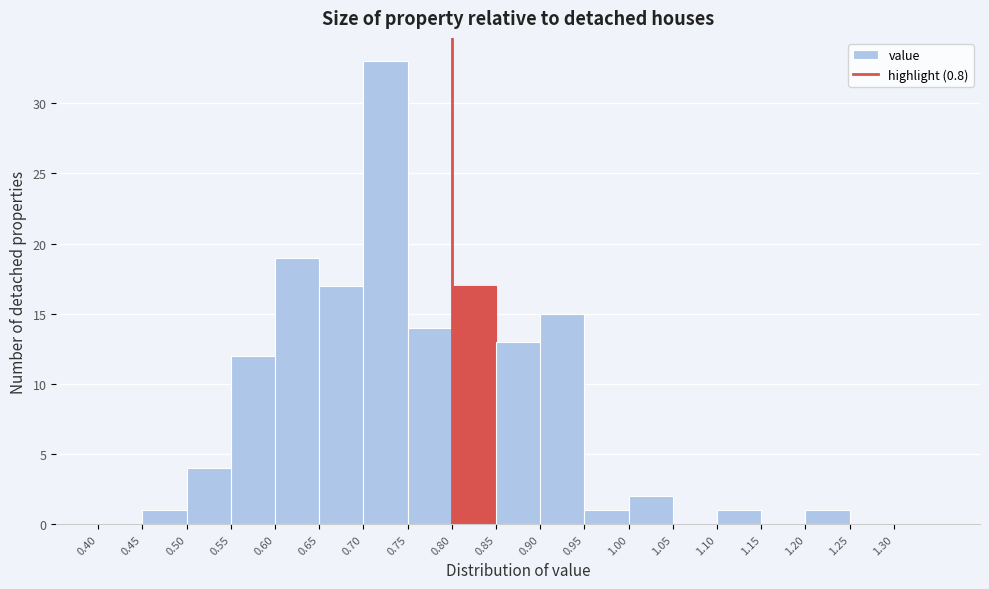

Which range on the x-axis has the tallest bar?

0.70 to 0.75